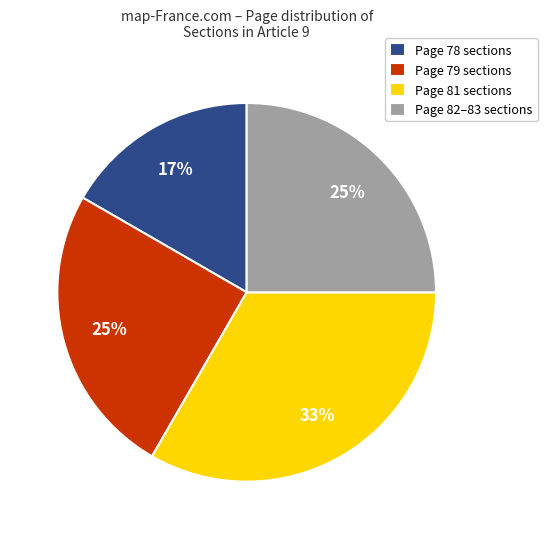

Does Page 78 sections represent more than half of the total?

No